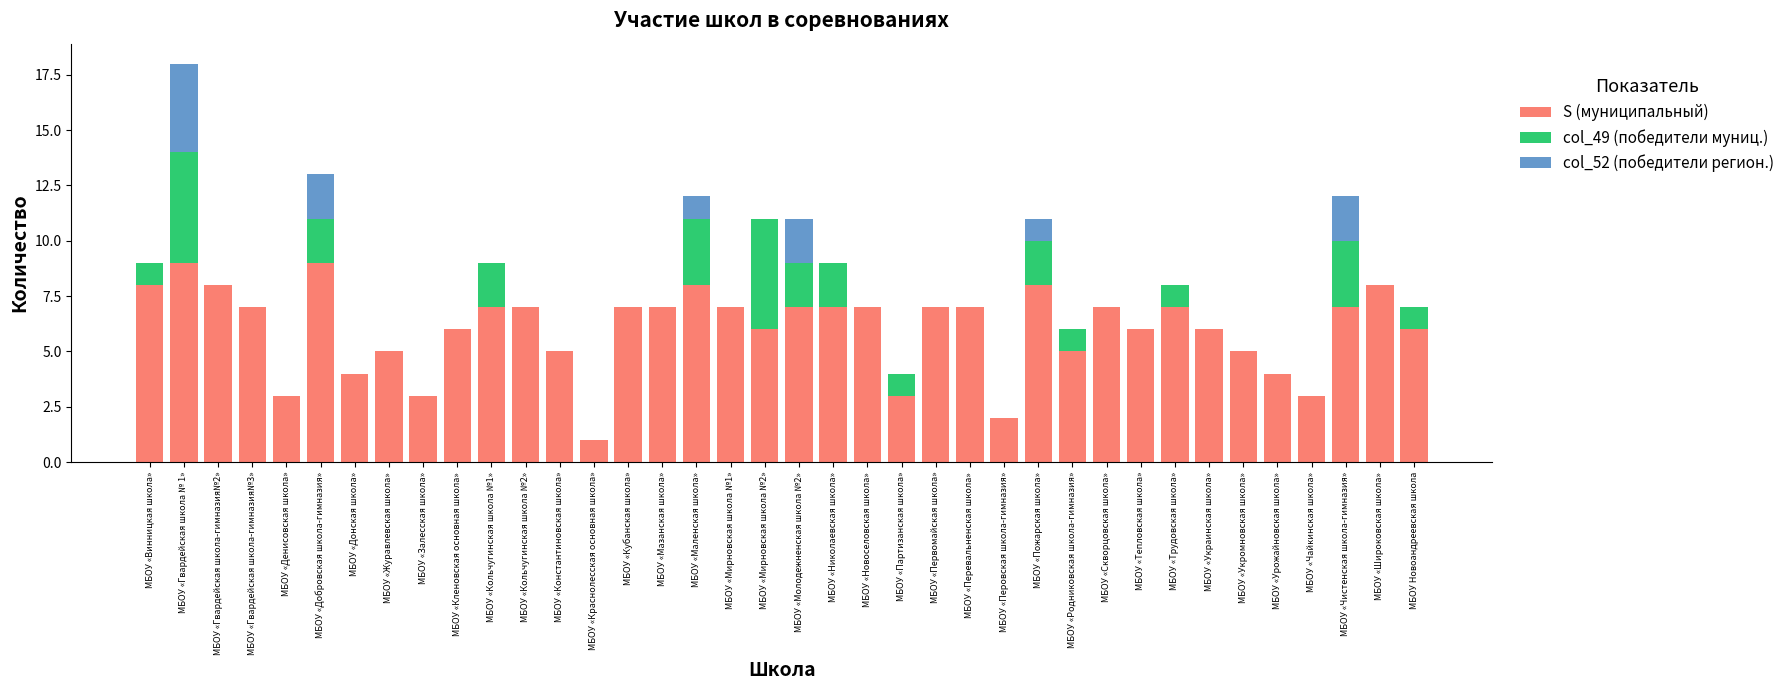

The S (муниципальный) series shows 2 at МБОУ «Чайкинская школа». True or false?

False